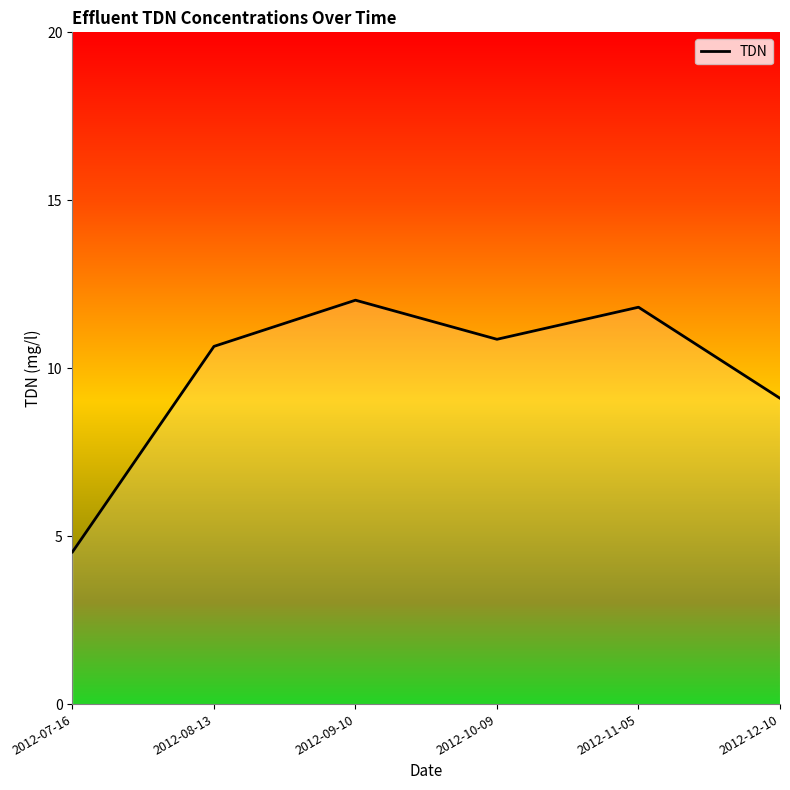

What is the greatest value displayed?

12.0